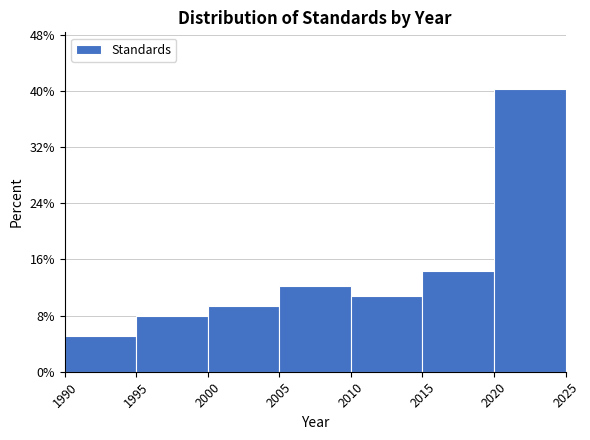

How tall is the bar that spans 1990 to 1995 on the x-axis? The values are not printed on the chart, so give them approximately, as read against the axis.

5